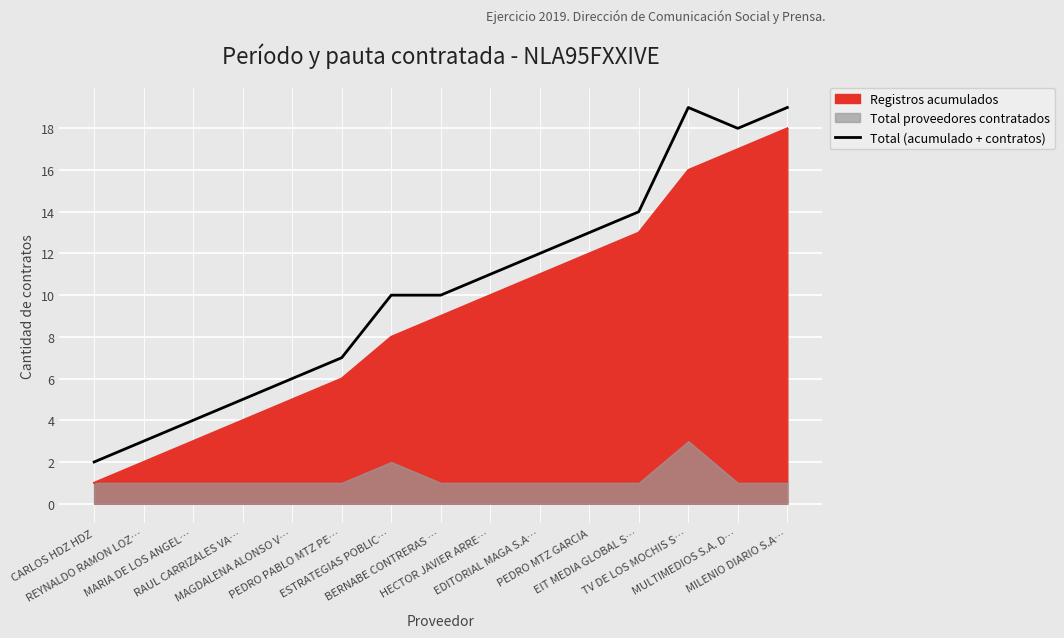

At which category does the data reach its first local peak?

TV DE LOS MOCHIS S…